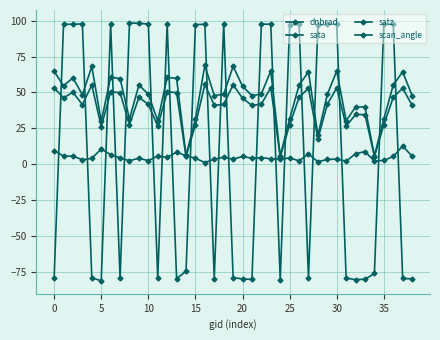

Reading left to right, what are all the values shown in this chart?

dnbrad: 9.4	5.6	5.6	3.0	4.0	10.5	6.6	4.3	2.3	4.1	2.4	5.7	4.6	8.4	5.8	4.1	1.1	3.4	4.8	3.5	5.3	4.1	4.5	3.7	3.5	4.3	2.3	7.1	1.7	3.2	3.5	2.0	7.3	8.7	2.1	2.6	5.3	12.6	5.4
sata: -79.7	97.7	97.6	97.9	-79.3	-81.5	97.6	-79.7	98.6	98.2	97.8	-79.6	98.1	-80.0	-74.8	97.5	97.6	-80.0	98.1	-79.3	-80.2	-80.5	97.7	97.7	-80.9	96.9	98.1	-79.5	97.0	97.7	97.6	-79.7	-80.6	-80.4	-76.4	97.7	97.6	-79.9	-80.1
satz: 64.8	54.8	60.2	48.5	68.2	29.8	60.6	59.8	31.5	55.2	48.8	30.2	60.5	59.9	6.0	31.4	68.9	47.9	48.8	68.3	54.4	47.8	49.0	65.1	5.7	31.4	55.1	64.4	20.1	48.7	65.0	30.3	40.0	39.9	5.9	31.5	55.2	64.4	47.8
scan_angle: 53.2	46.3	50.2	41.5	55.2	26.1	50.5	49.9	27.6	46.6	41.7	26.5	50.4	50.0	5.3	27.5	55.6	41.0	41.7	55.3	46.0	40.9	41.9	53.4	5.1	27.5	46.6	53.0	17.7	41.7	53.3	26.5	34.6	34.6	5.3	27.5	46.6	53.0	41.0